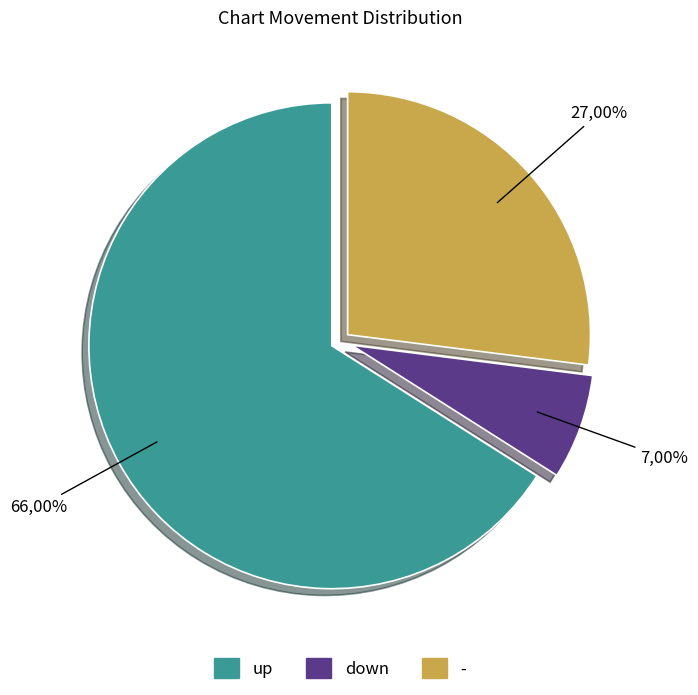

To the nearest percent, what is the difference between the down and - slice percentages?

20%